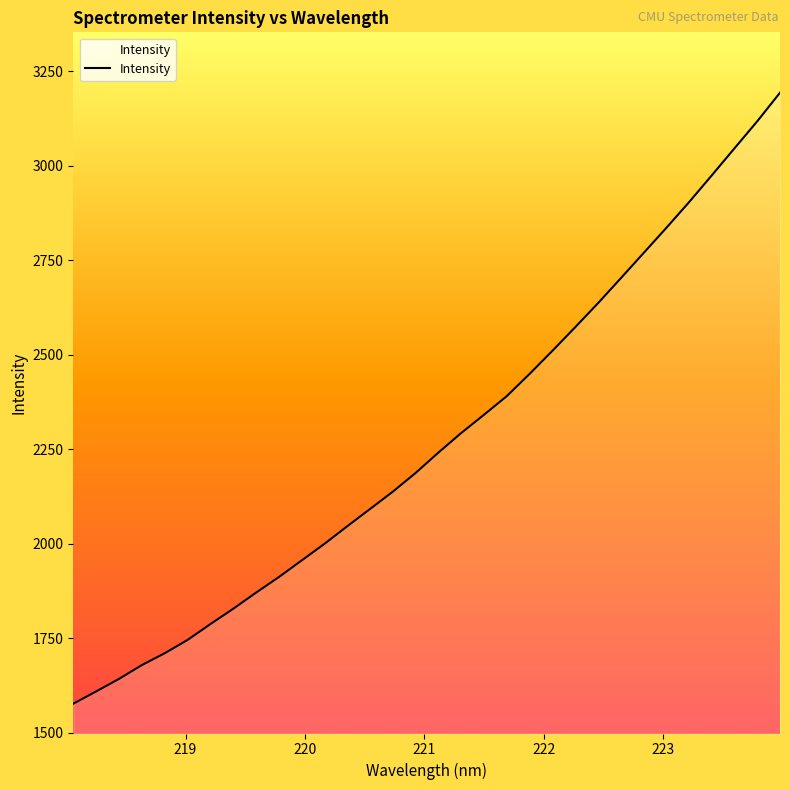

What is the difference between the maximum and minimum values?

1616.5